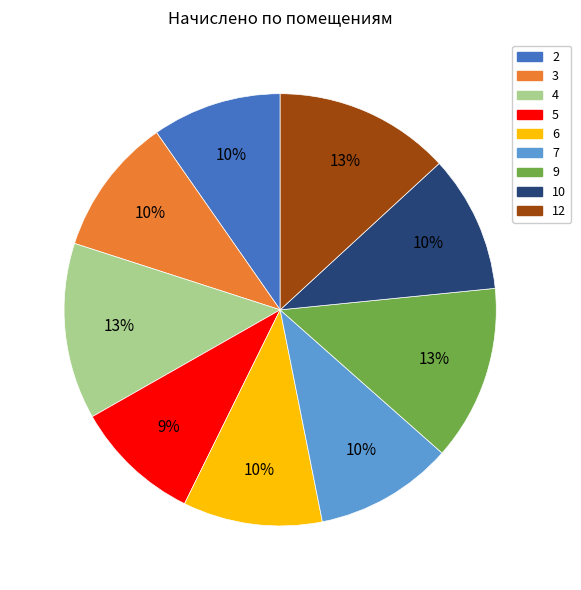

The 7 slice represents 2% of the pie. True or false?

False